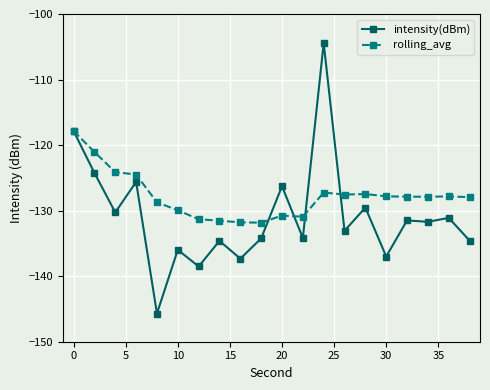

How many distinct data groups are displayed?

2